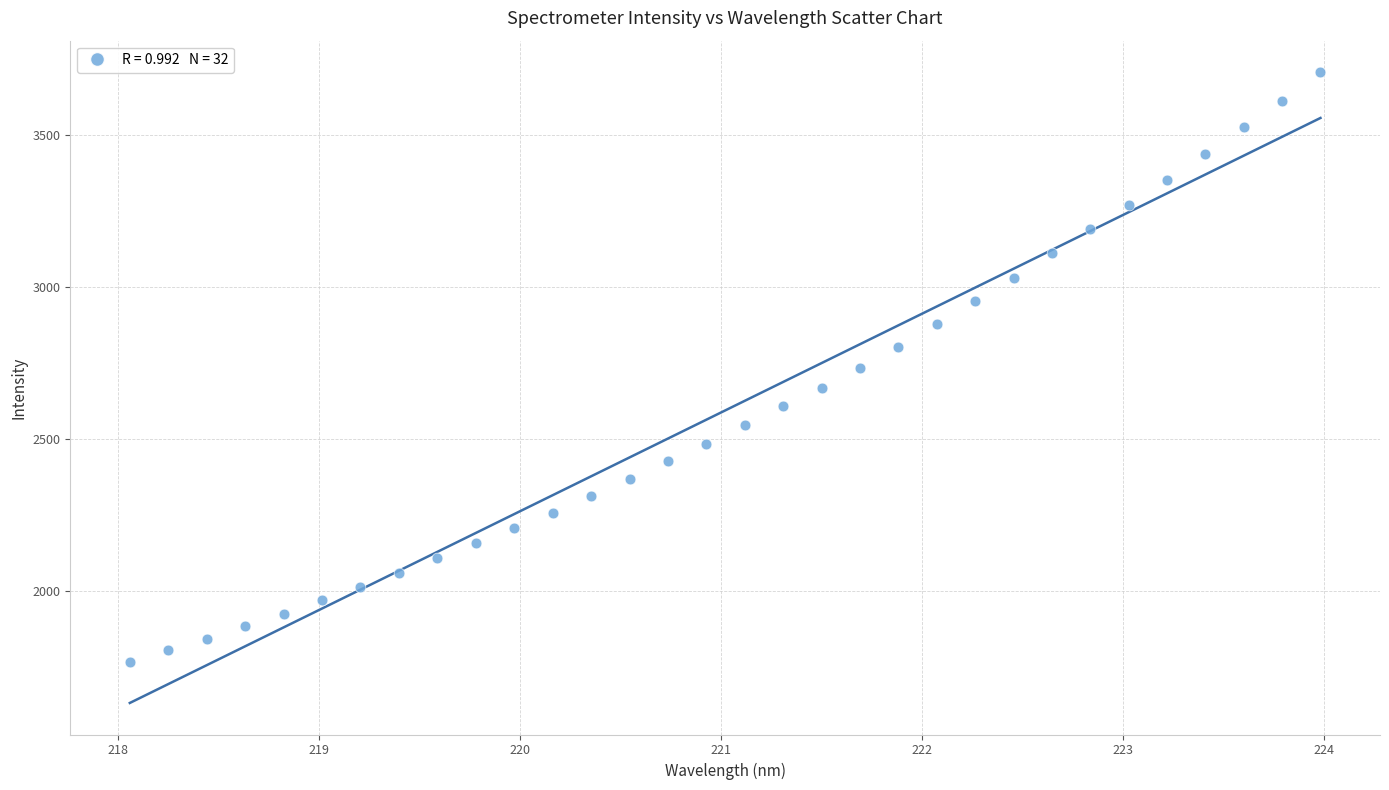

What is the range of Y values (max minus min)?

1942.2